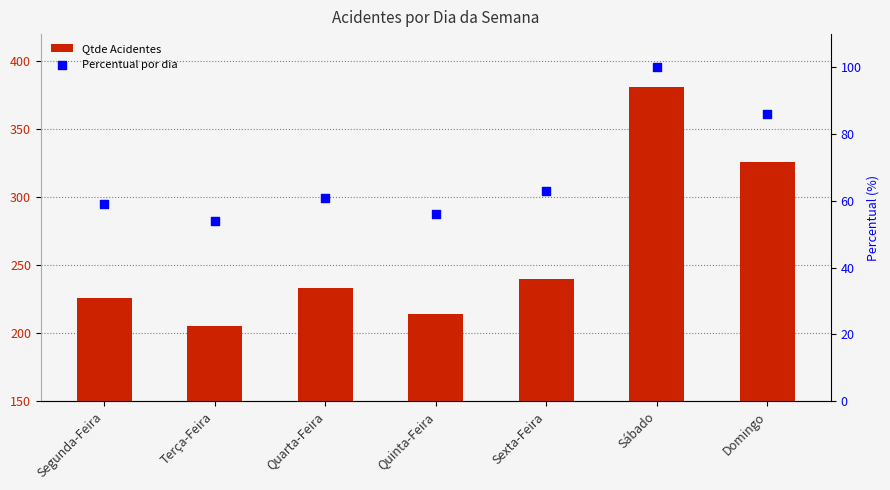

Which series has the largest Y range (max minus min)?

Qtde Acidentes